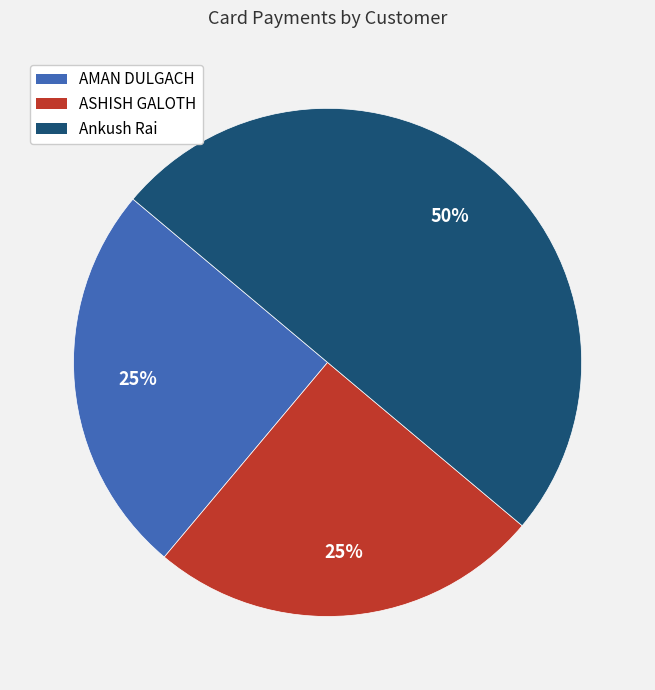

To the nearest percent, what is the difference between the largest and smallest slice percentages?

25%